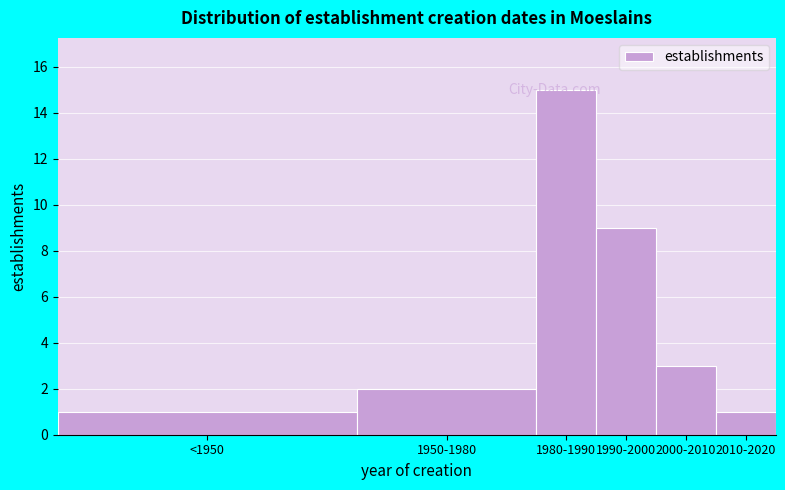

Reading left to right, what are all the values shown in this chart?

1	2	15	9	3	1